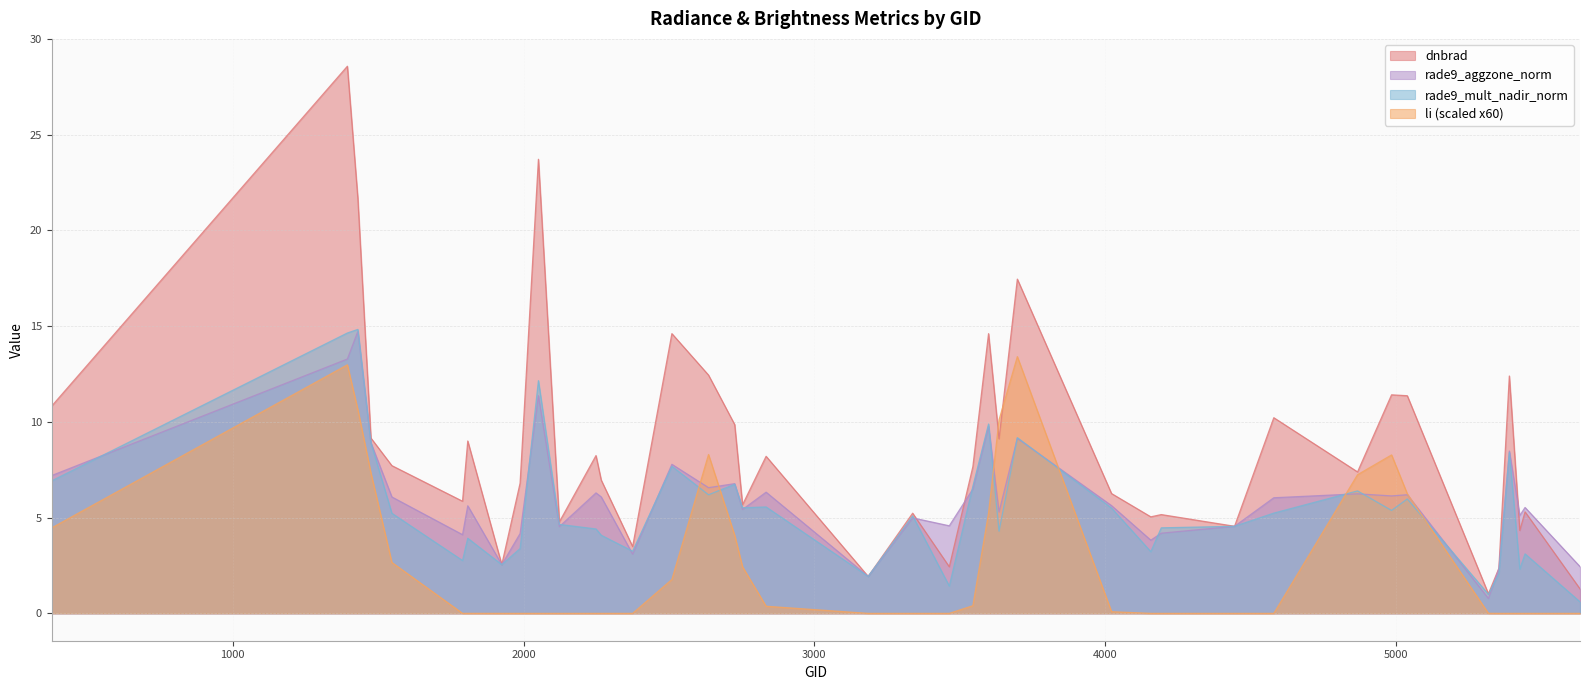

What is the value of the li point at the 15th from the left?

1.8